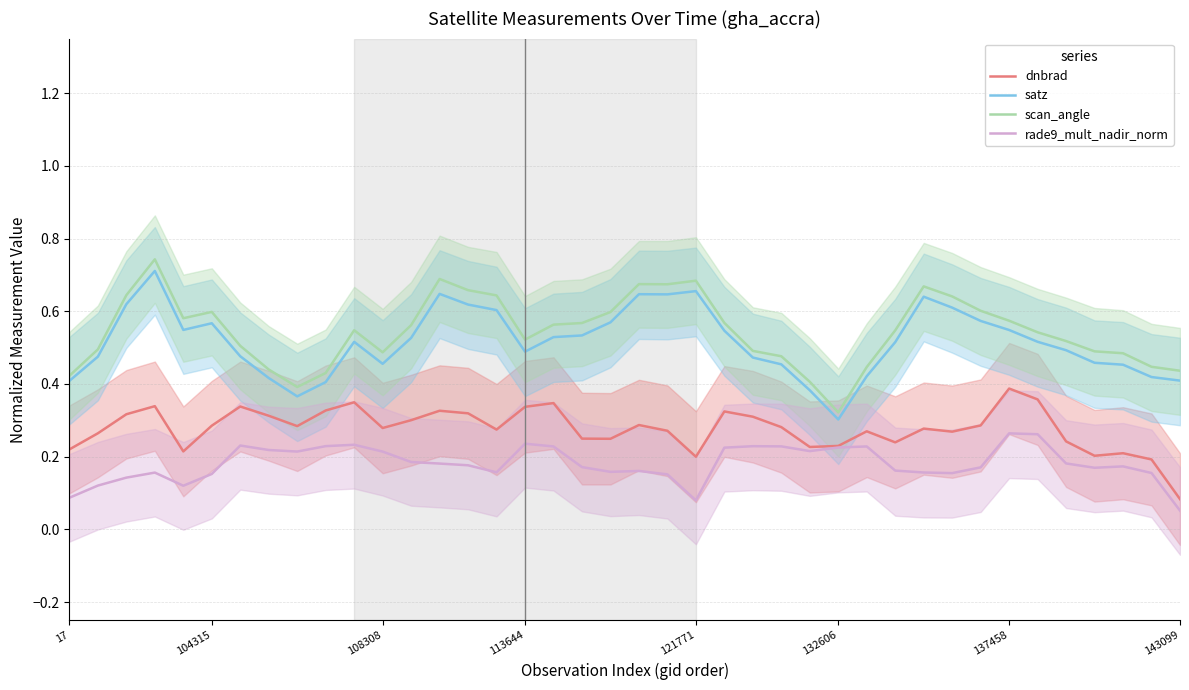

Reading left to right, extract all data points from this chart.

dnbrad: 0.2	0.3	0.3	0.3	0.2	0.3	0.3	0.3	0.3	0.3	0.3	0.3	0.3	0.3	0.3	0.3	0.3	0.3	0.2	0.2	0.3	0.3	0.2	0.3	0.3	0.3	0.2	0.2	0.3	0.2	0.3	0.3	0.3	0.4	0.4	0.2	0.2	0.2	0.2	0.1
satz: 0.4	0.5	0.6	0.7	0.5	0.6	0.5	0.4	0.4	0.4	0.5	0.5	0.5	0.6	0.6	0.6	0.5	0.5	0.5	0.6	0.6	0.6	0.7	0.5	0.5	0.5	0.4	0.3	0.4	0.5	0.6	0.6	0.6	0.5	0.5	0.5	0.5	0.5	0.4	0.4
scan_angle: 0.4	0.5	0.6	0.7	0.6	0.6	0.5	0.4	0.4	0.4	0.5	0.5	0.6	0.7	0.7	0.6	0.5	0.6	0.6	0.6	0.7	0.7	0.7	0.6	0.5	0.5	0.4	0.3	0.4	0.5	0.7	0.6	0.6	0.6	0.5	0.5	0.5	0.5	0.4	0.4
rade9_mult_nadir_norm: 0.1	0.1	0.1	0.2	0.1	0.2	0.2	0.2	0.2	0.2	0.2	0.2	0.2	0.2	0.2	0.2	0.2	0.2	0.2	0.2	0.2	0.2	0.1	0.2	0.2	0.2	0.2	0.2	0.2	0.2	0.2	0.2	0.2	0.3	0.3	0.2	0.2	0.2	0.2	0.1